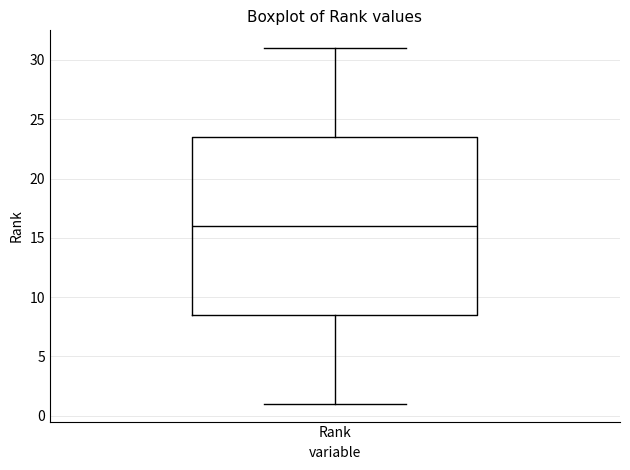

Read this box plot against the y-axis: the position of the median line, the range covered by the box, and the ends of both whiskers. The values are not printed on the chart, so give them approximately, as read against the axis.

median 16.0, box 8.5 to 23.5, whiskers 1.0 to 31.0